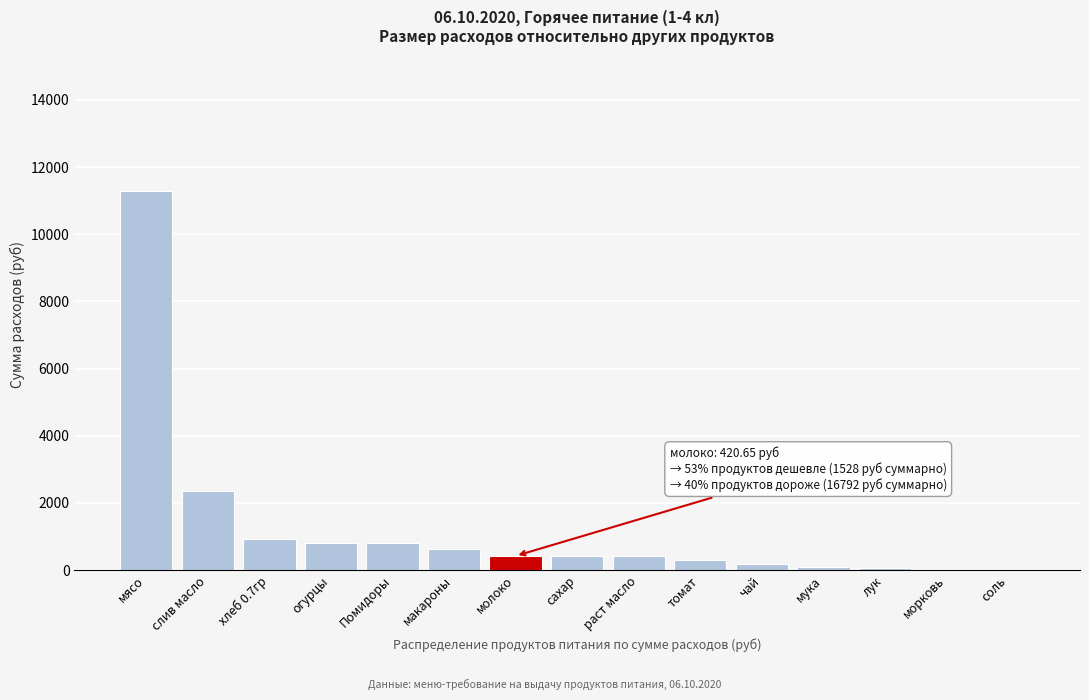

Where is the data nearest to the value 5655?

слив масло